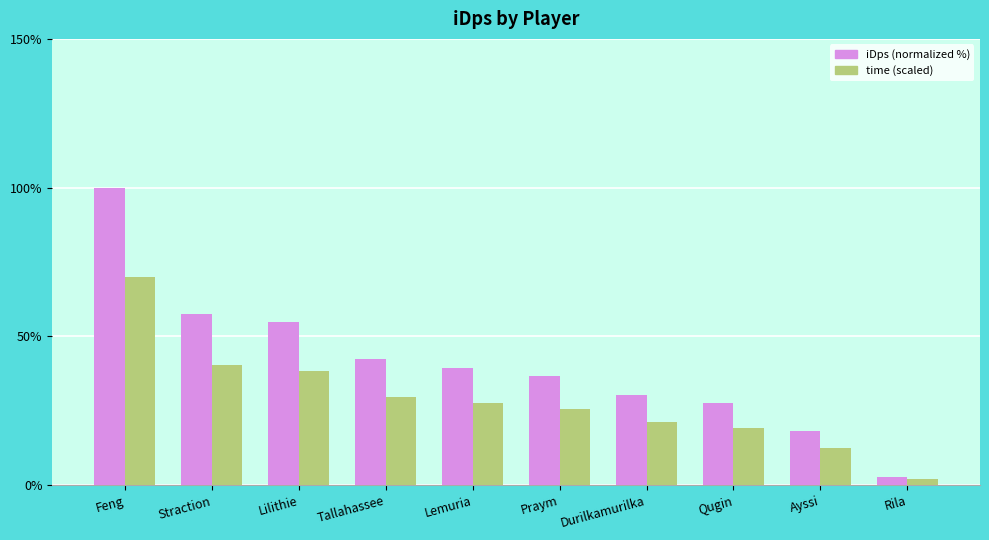

What is the value of the time (scaled) bar at the 8th from the left?

19.3